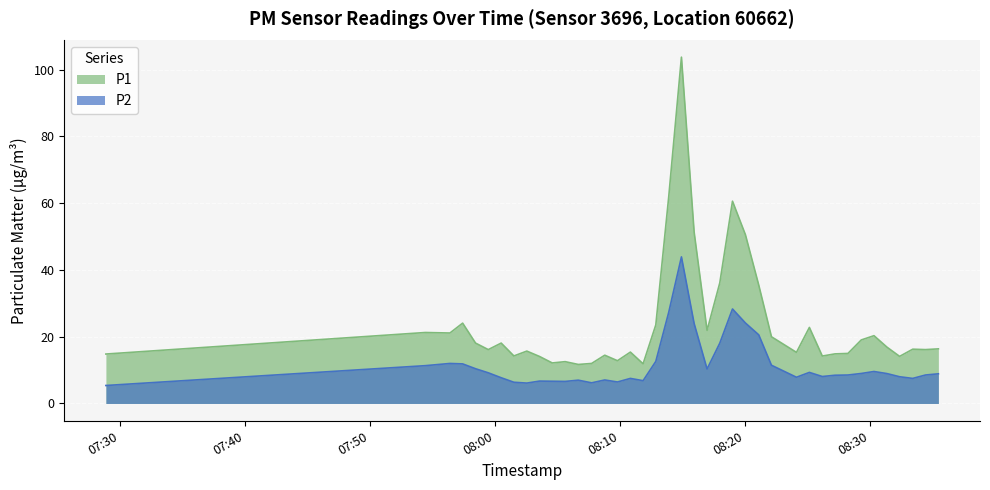

Rank the series at 2024-01-30T08:13:54 from lowest to highest value.

P2, P1